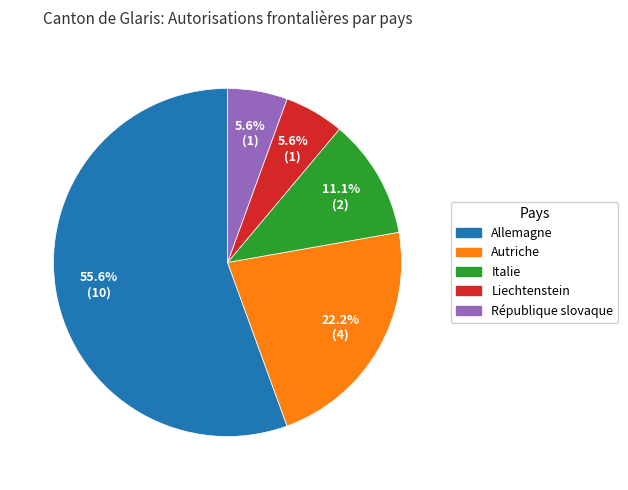

What percentage is the Allemagne slice, to the nearest percent?

56%